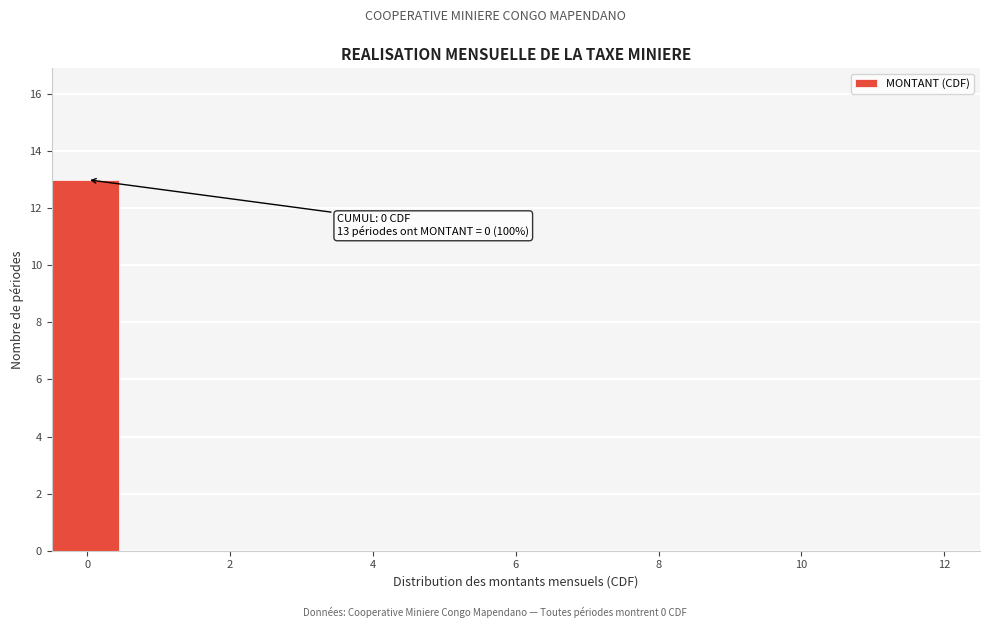

Which range on the x-axis has the tallest bar?

-0.5 to 0.5